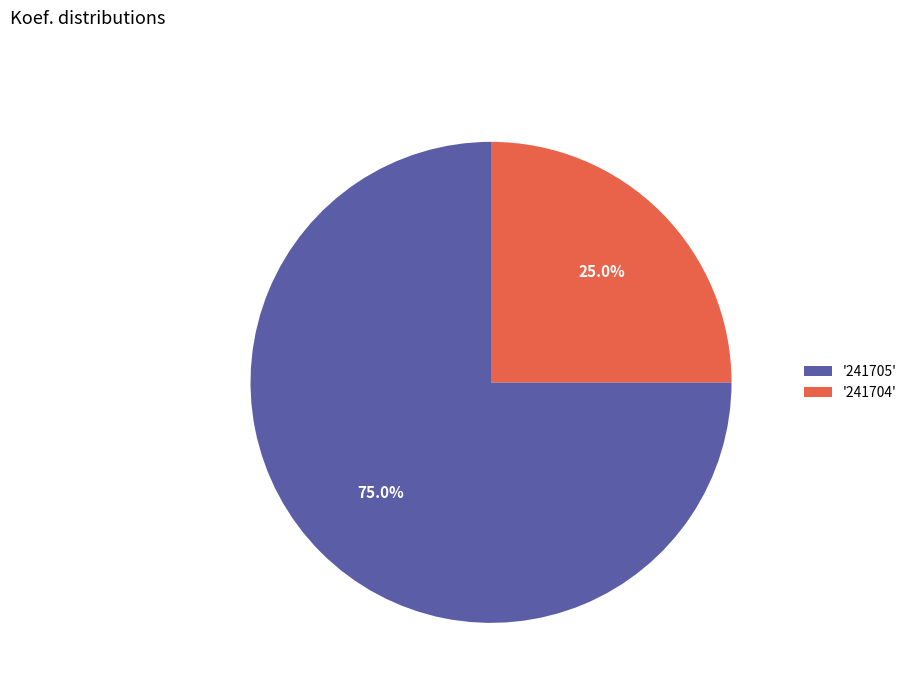

What is the total percentage of '241705' and '241704'?

100.0%